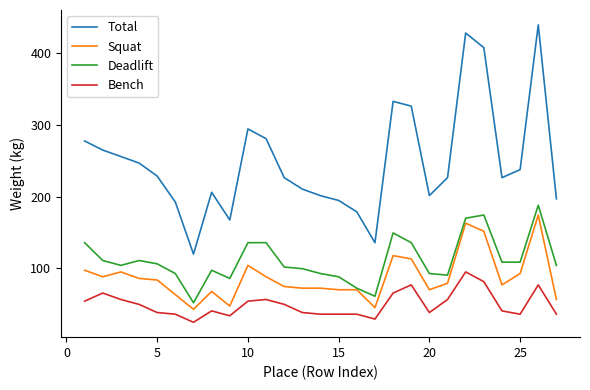

Which series has the largest range (max minus min)?

Total